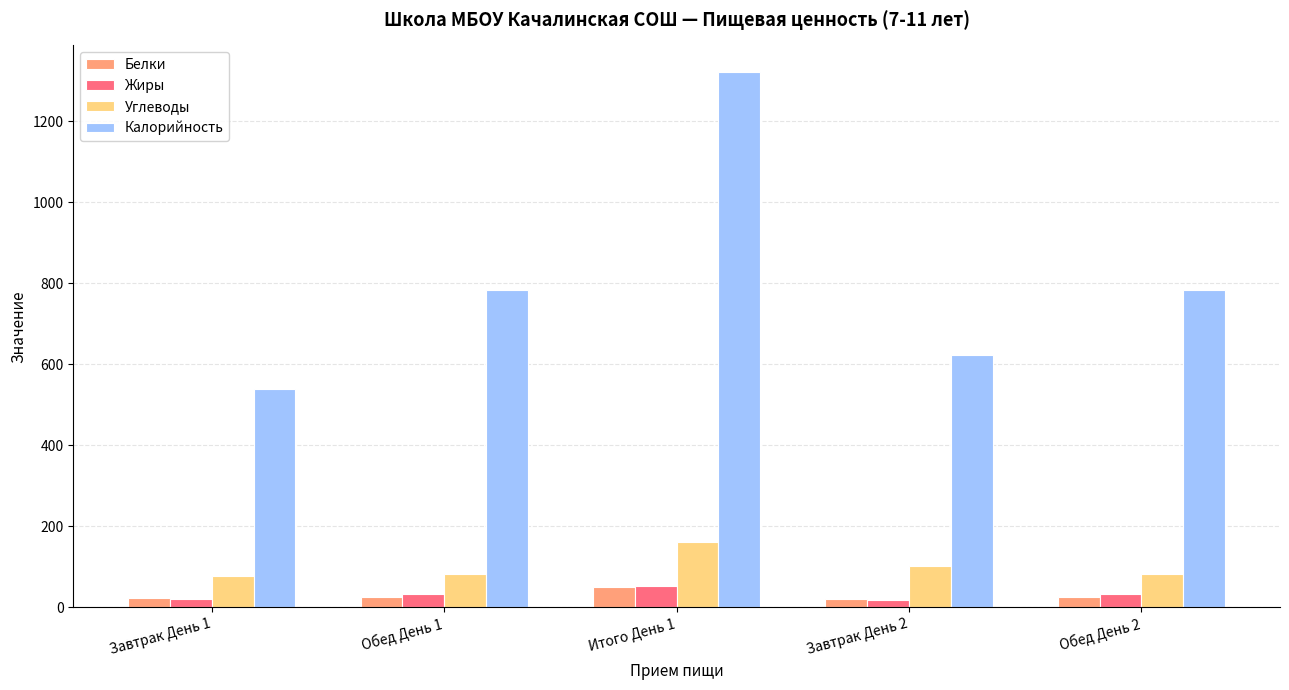

What is the minimum value for Калорийность?

538.1